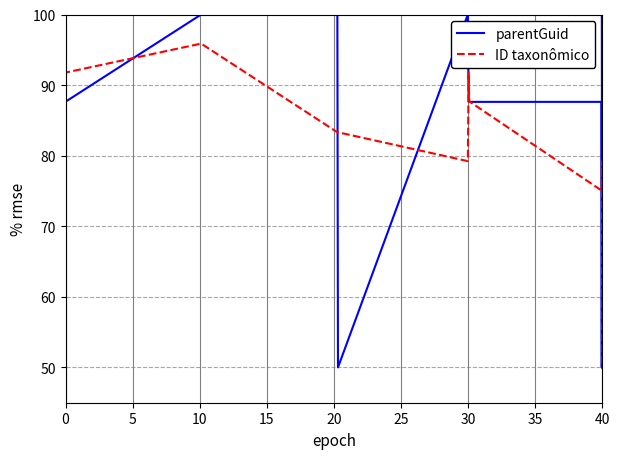

Which series has the largest range (max minus min)?

parentGuid